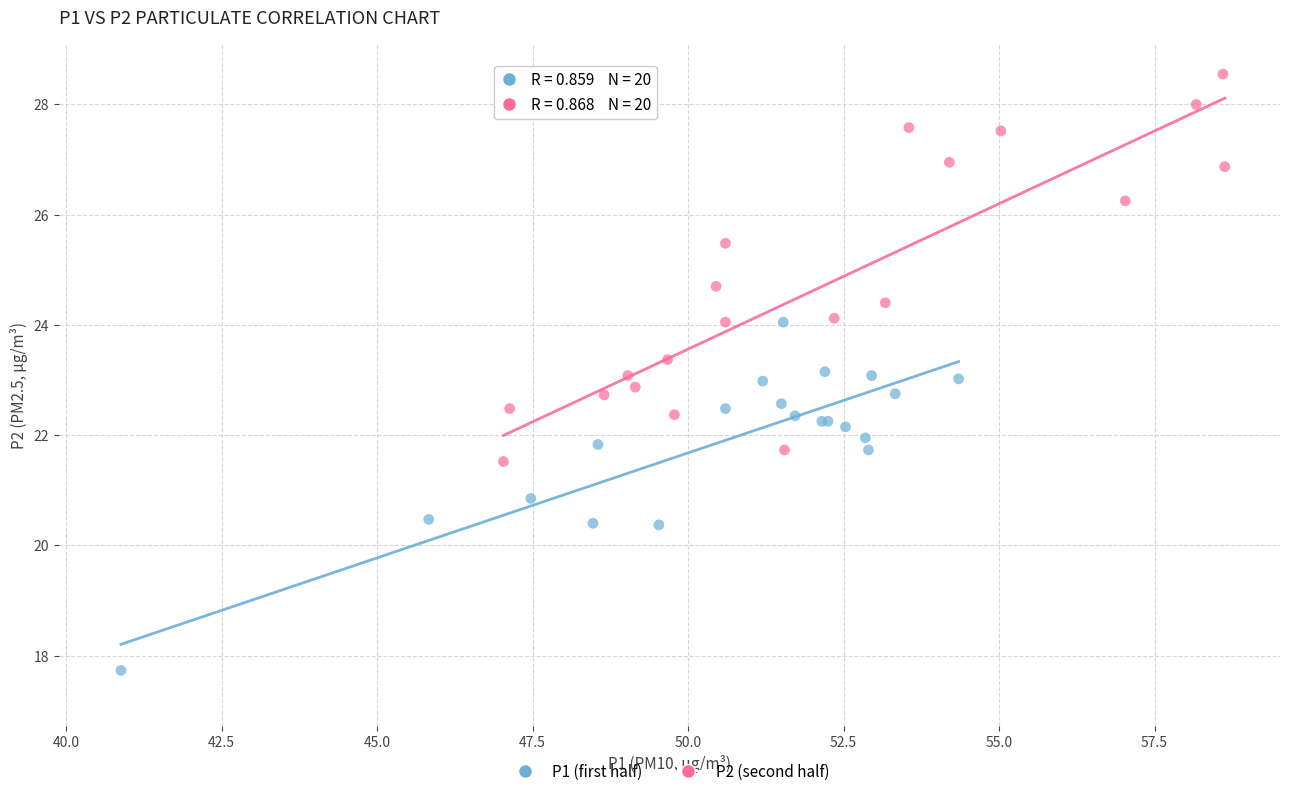

Which series has the widest spread of Y values?

P2 (second half)